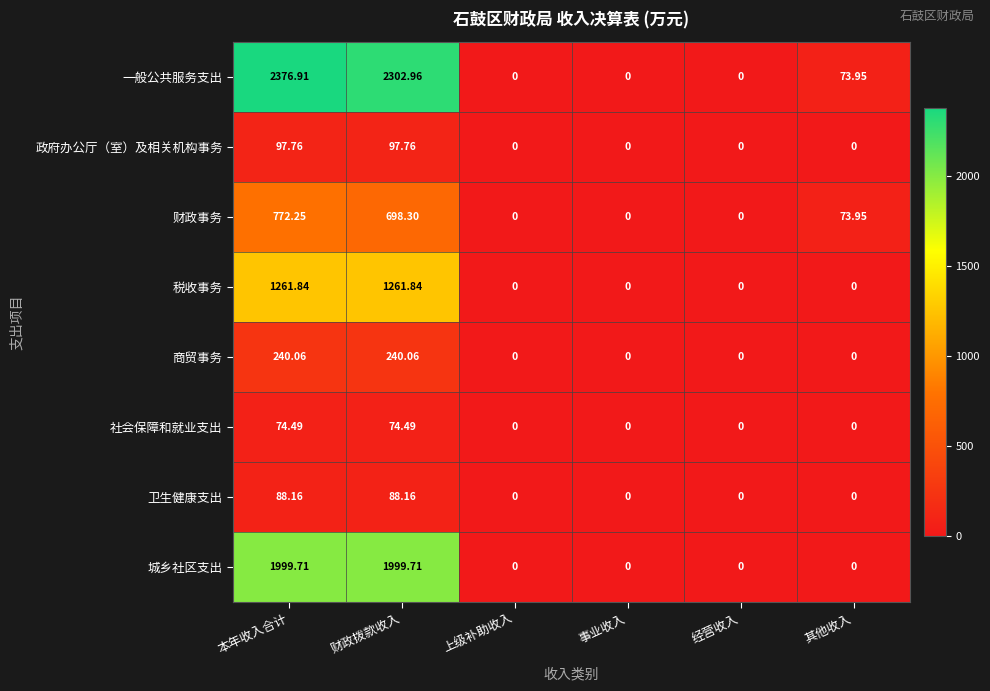

Which series has the largest total across all categories?

一般公共服务支出